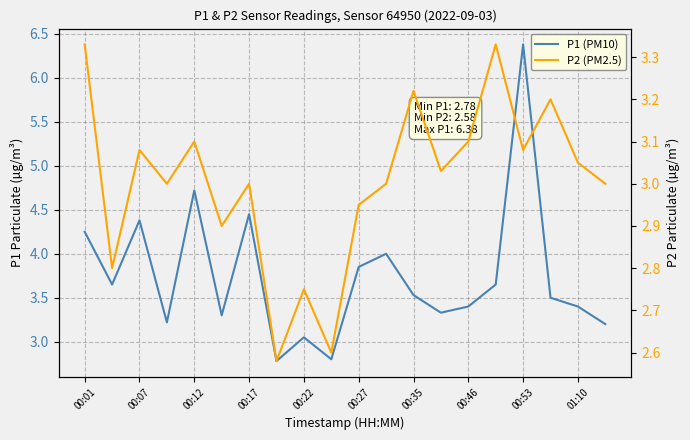

How many interior local valleys does the P1 (PM10) series have?

6